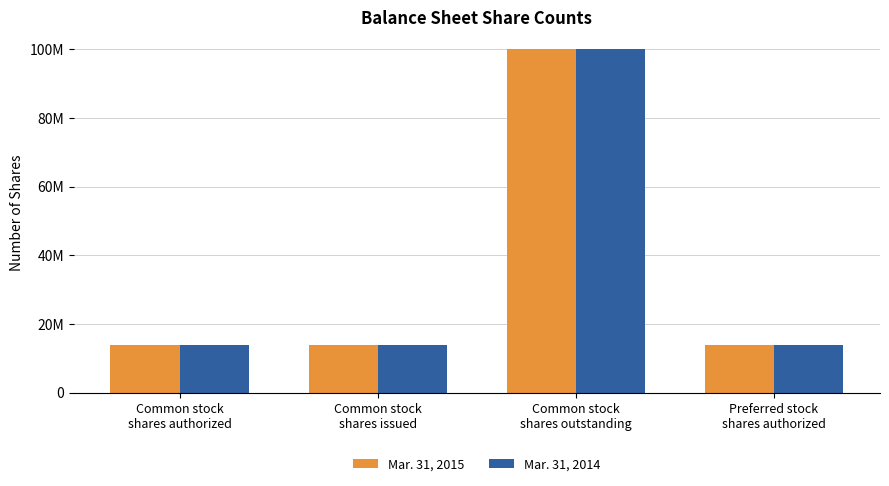

Rank the categories by Mar. 31, 2014 value from lowest to highest.

Common stock
shares authorized, Common stock
shares issued, Preferred stock
shares authorized, Common stock
shares outstanding